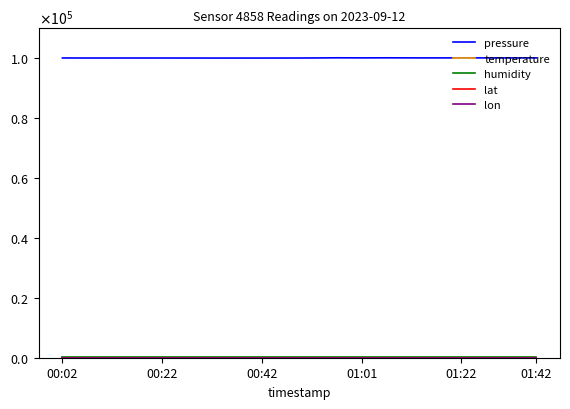

Reading right to left, transcribe all the data shown in this chart.

pressure: 100045.7	100039.2	100041.2	100051.8	100047.4	100052.0	100072.8	100052.4	100077.4	100020.7	100002.1	99993.3	99991.9	99993.5	100001.6	100008.0	100011.6	100012.2	100006.2	100021.2
temperature: 19.1	19.1	19.1	19.2	19.3	19.5	19.5	19.7	19.9	20.1	20.1	20.1	20.0	20.0	20.0	20.0	20.0	20.0	20.0	20.1
humidity: 100.0	100.0	100.0	100.0	100.0	100.0	100.0	100.0	100.0	100.0	100.0	100.0	100.0	100.0	100.0	100.0	100.0	100.0	100.0	100.0
lat: 52.0	52.0	52.0	52.0	52.0	52.0	52.0	52.0	52.0	52.0	52.0	52.0	52.0	52.0	52.0	52.0	52.0	52.0	52.0	52.0
lon: 8.5	8.5	8.5	8.5	8.5	8.5	8.5	8.5	8.5	8.5	8.5	8.5	8.5	8.5	8.5	8.5	8.5	8.5	8.5	8.5